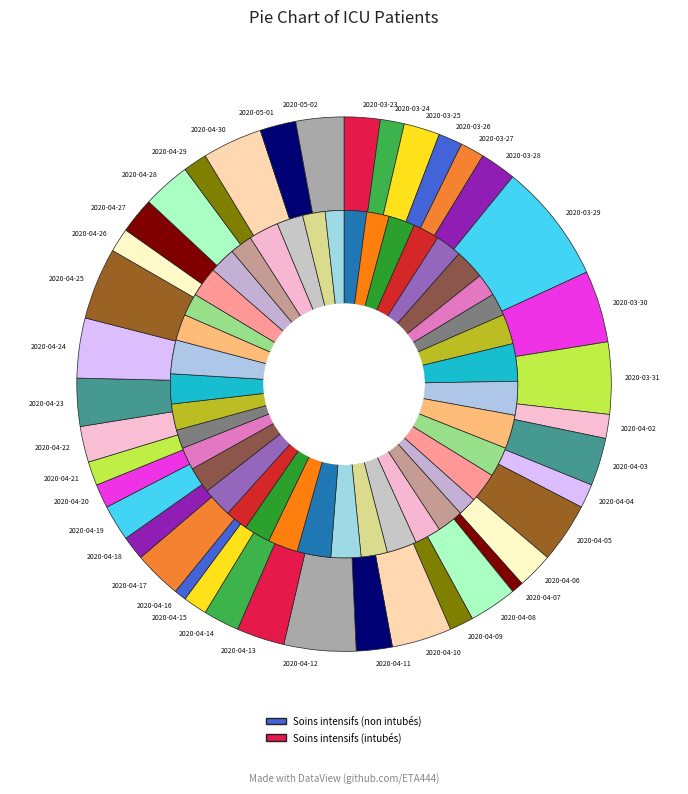

Is there a majority slice in this chart?

No